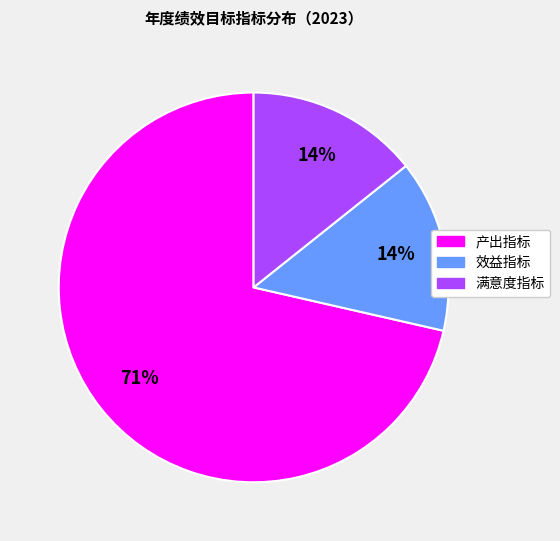

Between 产出指标 and 效益指标, which is larger?

产出指标